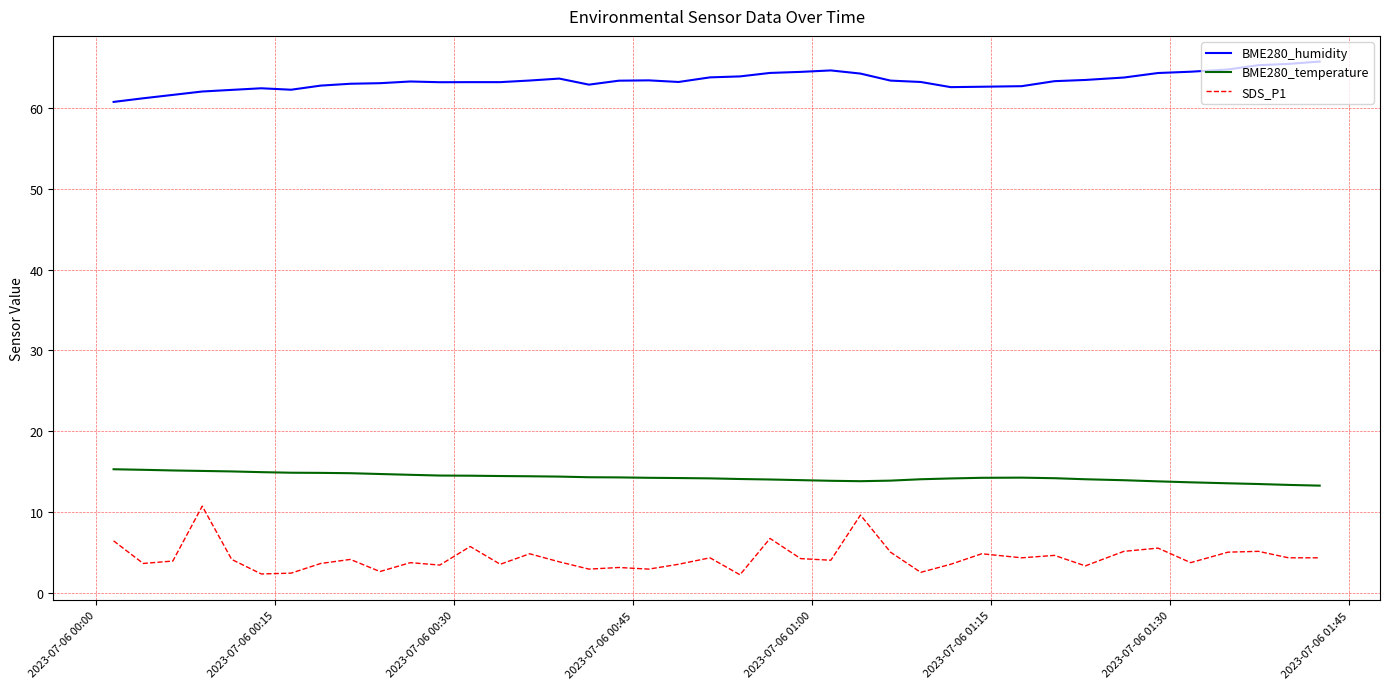

True or false: BME280_temperature and SDS_P1 cross at least once.

False